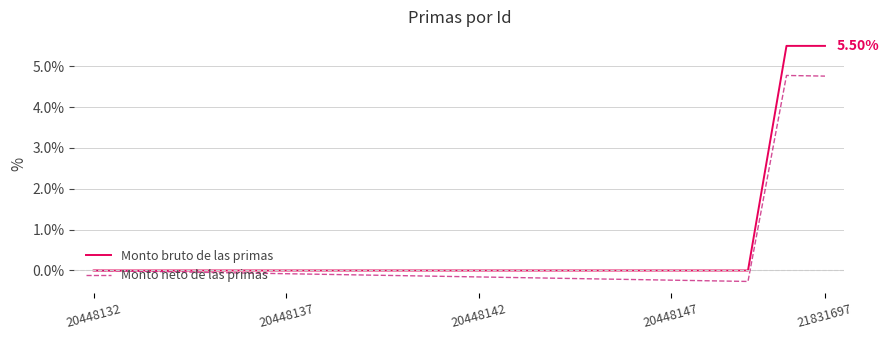

What is the maximum value for Monto bruto de las primas?

5.5